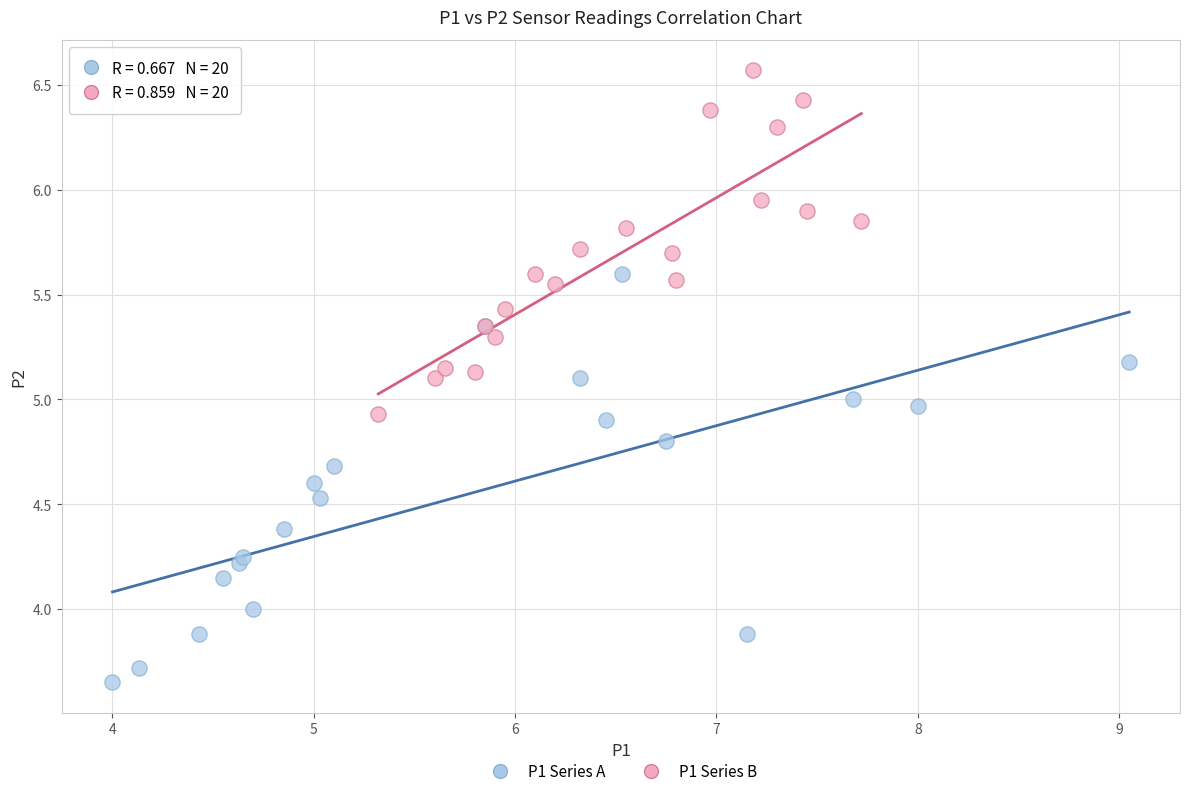

Which series reaches the minimum Y coordinate?

P1 Series A